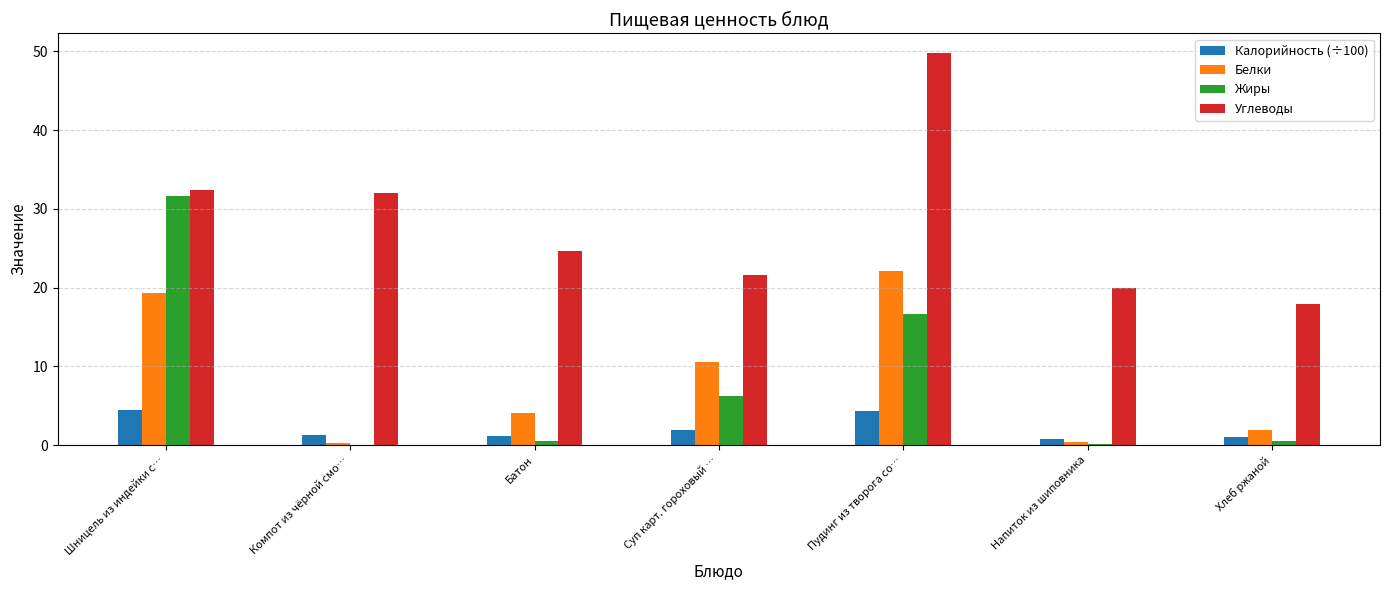

What is the total value across all series at Суп карт. гороховый …?

40.2